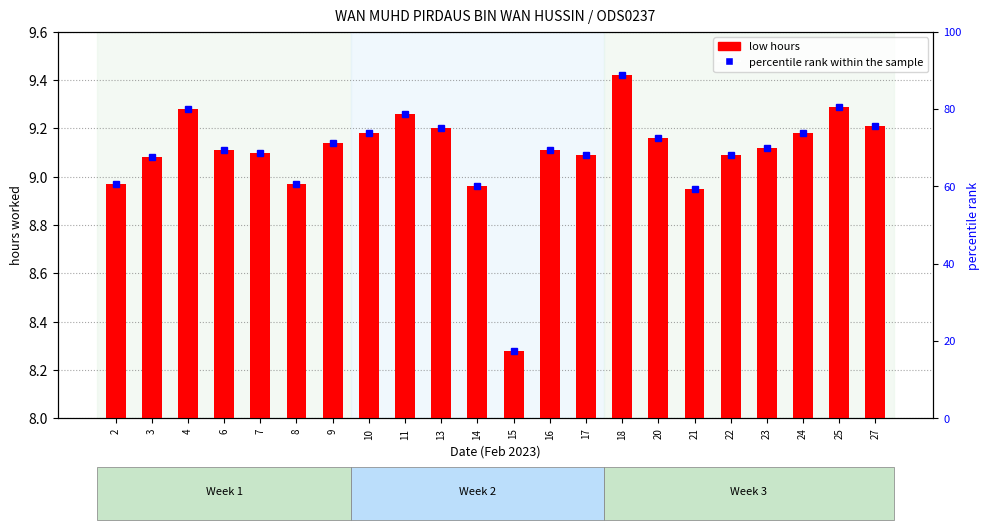

Are the bars horizontal?

No